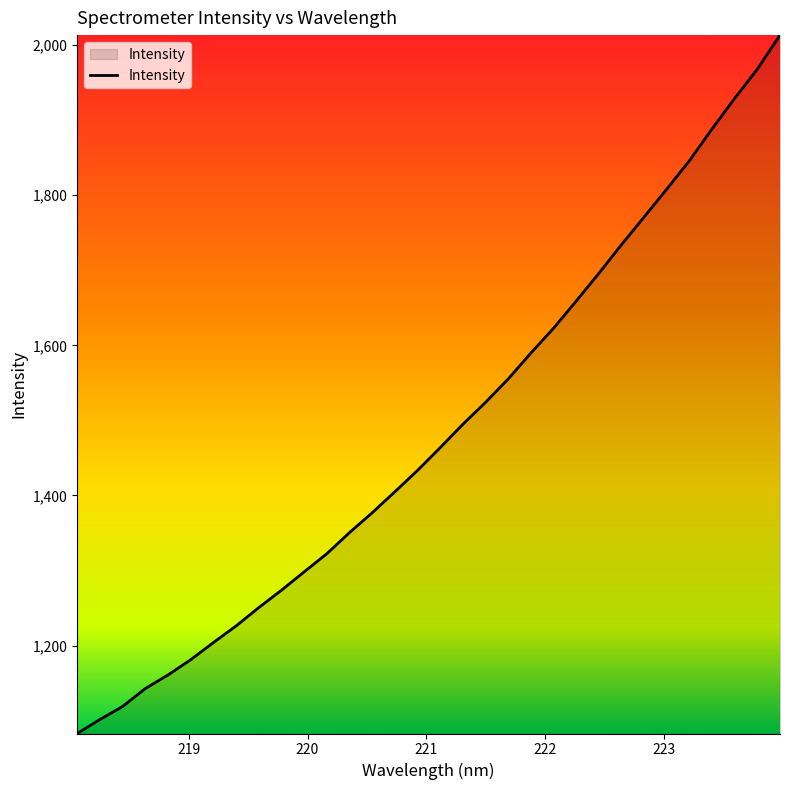

What is the greatest value displayed?

2013.2